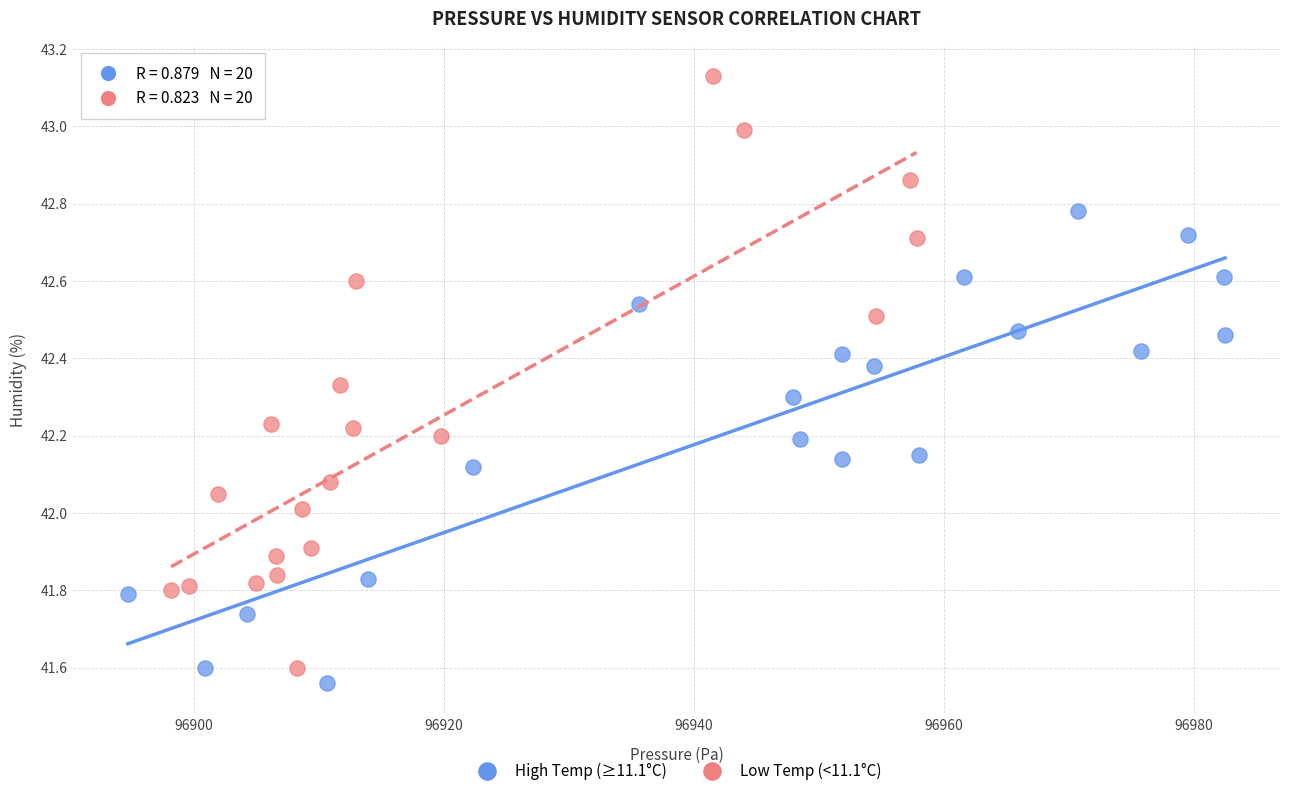

Which series reaches the minimum Y coordinate?

High Temp (≥11.1°C)